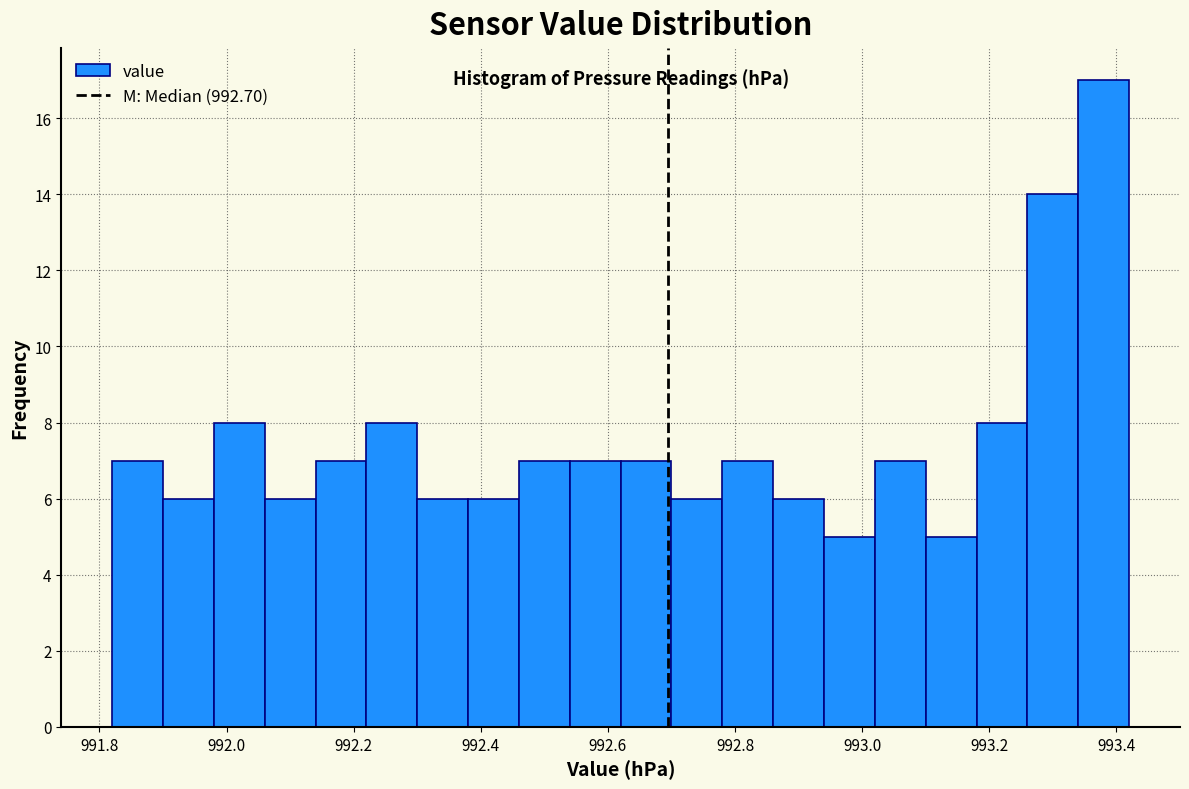

Reading left to right, list every bar in this chart as the range it spans on the x-axis followed by its height. The values are not printed on the chart, so give them approximately, as read against the axis.

991.82 to 991.90: 7
991.90 to 991.98: 6
991.98 to 992.06: 8
992.06 to 992.14: 6
992.14 to 992.22: 7
992.22 to 992.30: 8
992.30 to 992.38: 6
992.38 to 992.46: 6
992.46 to 992.54: 7
992.54 to 992.62: 7
992.62 to 992.70: 7
992.70 to 992.78: 6
992.78 to 992.86: 7
992.86 to 992.94: 6
992.94 to 993.02: 5
993.02 to 993.10: 7
993.10 to 993.18: 5
993.18 to 993.26: 8
993.26 to 993.34: 14
993.34 to 993.42: 17